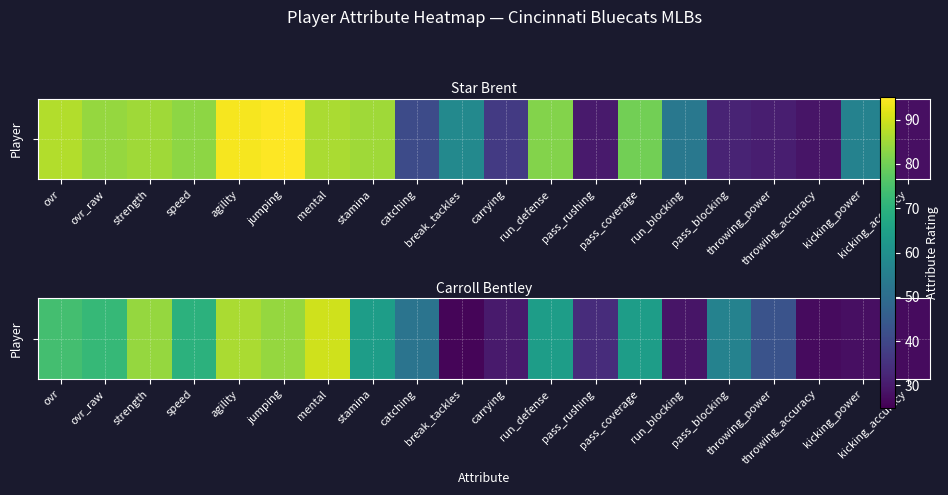

Which has a higher value, pass_blocking or run_blocking?

pass_blocking